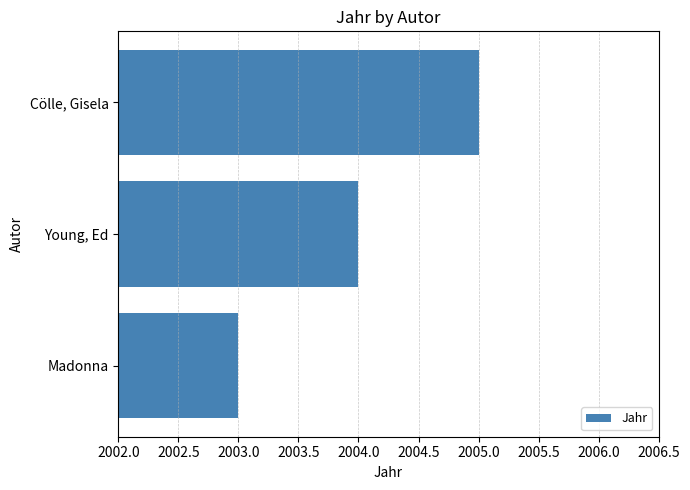

Rank the categories by value from lowest to highest.

Madonna, Young, Ed, Cölle, Gisela